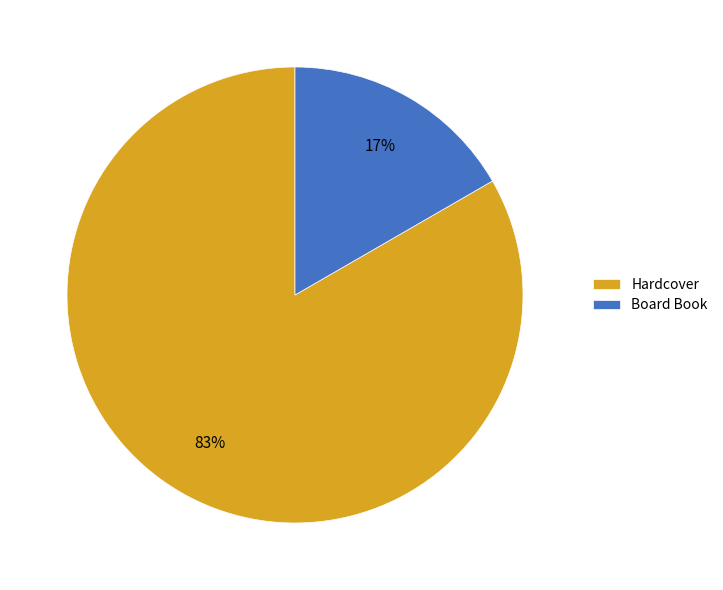

Is it true that Hardcover is 96% of the pie?

False